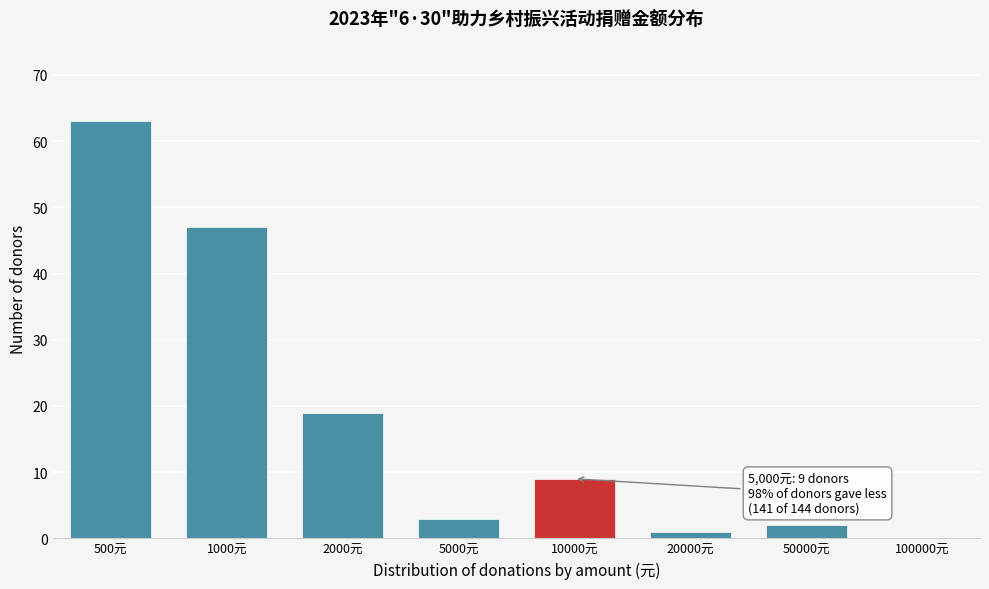

Reading left to right, transcribe all the data shown in this chart.

500元=63	1000元=47	2000元=19	5000元=3	10000元=9	20000元=1	50000元=2	100000元=0